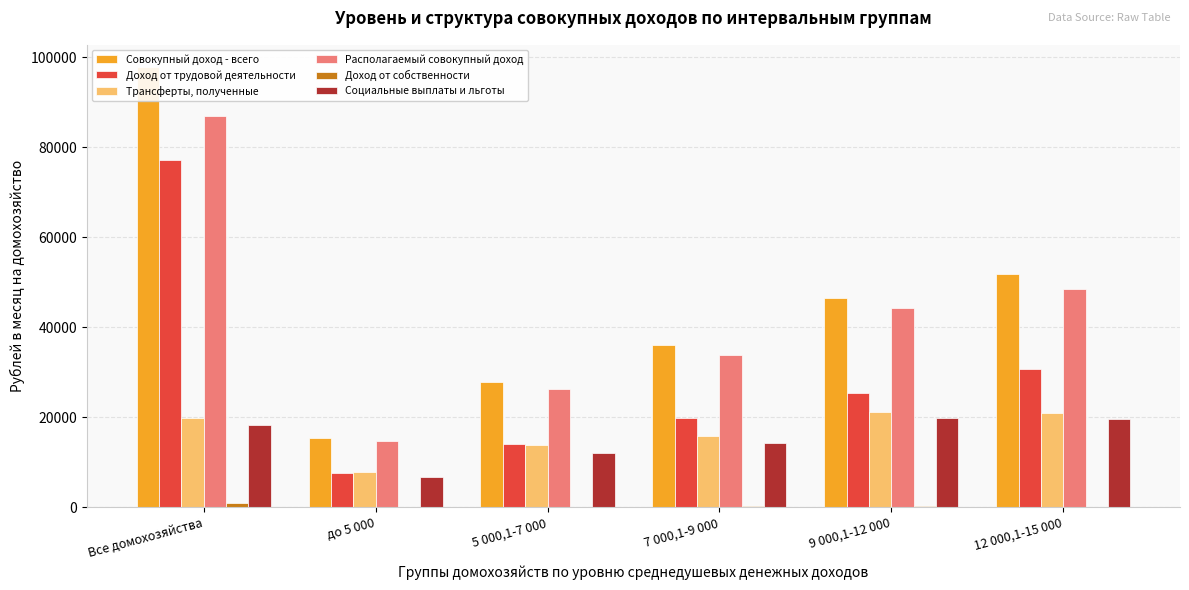

What is the highest value of the Доход от собственности series?

852.2